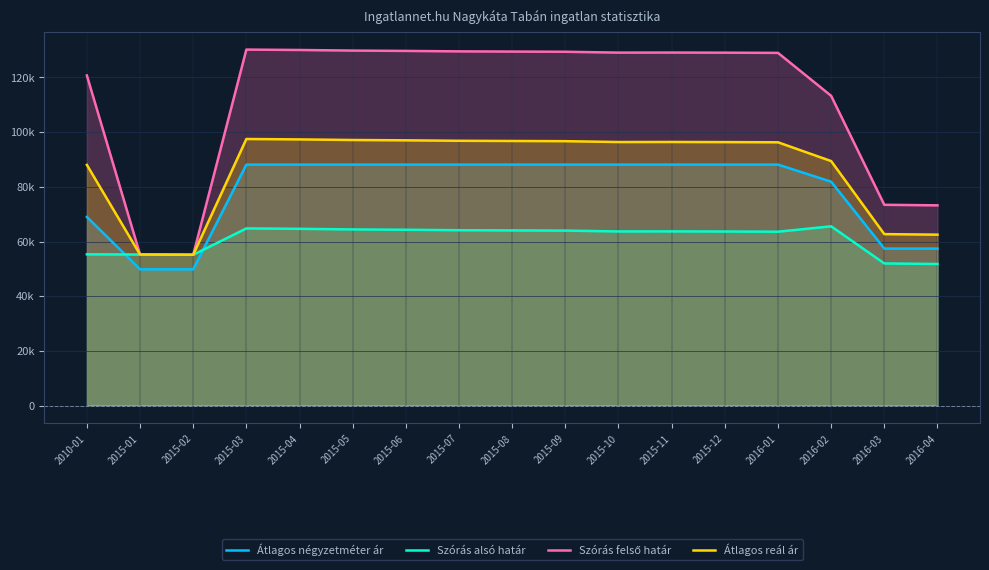

Reading left to right, list all the values displayed in this chart.

Átlagos négyzetméter ár: 68979	49833	49833	88125	88125	88125	88125	88125	88125	88125	88125	88125	88125	88125	81875	57416	57416
Szórás alsó határ: 55311	55238	55142	64785	64639	64421	64300	64132	64060	63988	63677	63701	63653	63582	65548	51977	51777
Szórás felső határ: 120717	55238	55142	130191	130045	129827	129706	129538	129466	129394	129083	129107	129059	128988	113276	73425	73225
Átlagos reál ár: 88014	55238	55142	97488	97342	97124	97003	96835	96763	96691	96380	96404	96356	96285	89412	62701	62501